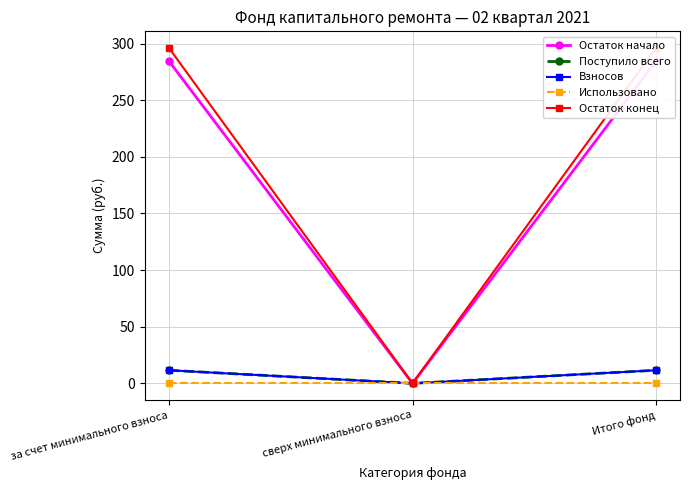

At which label is Остаток начало closest to 142?

сверх минимального взноса